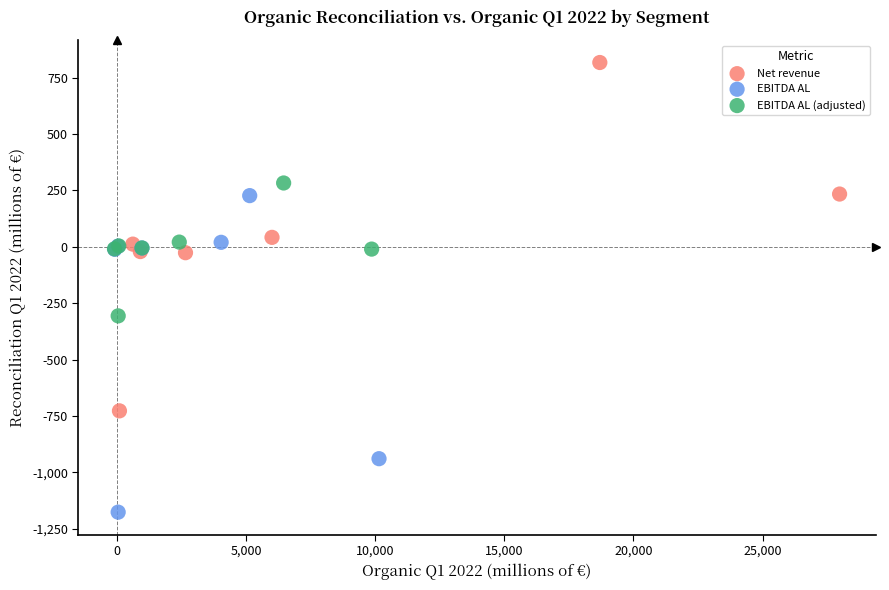

Which series has the largest Y range (max minus min)?

Net revenue